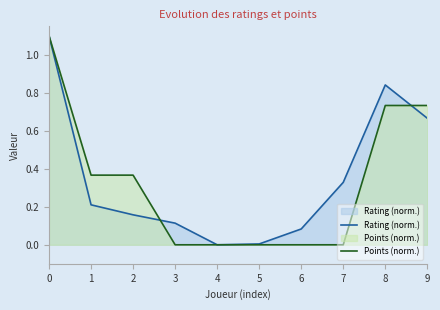

Count the number of data series in this chart.

2